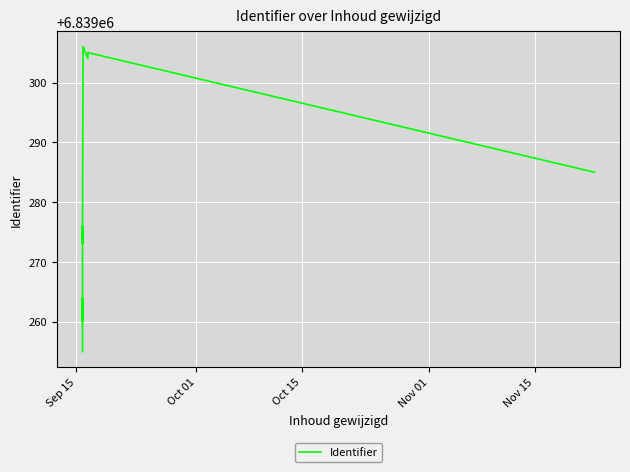

At which category does the chart reach its minimum across all series?

Sep 15